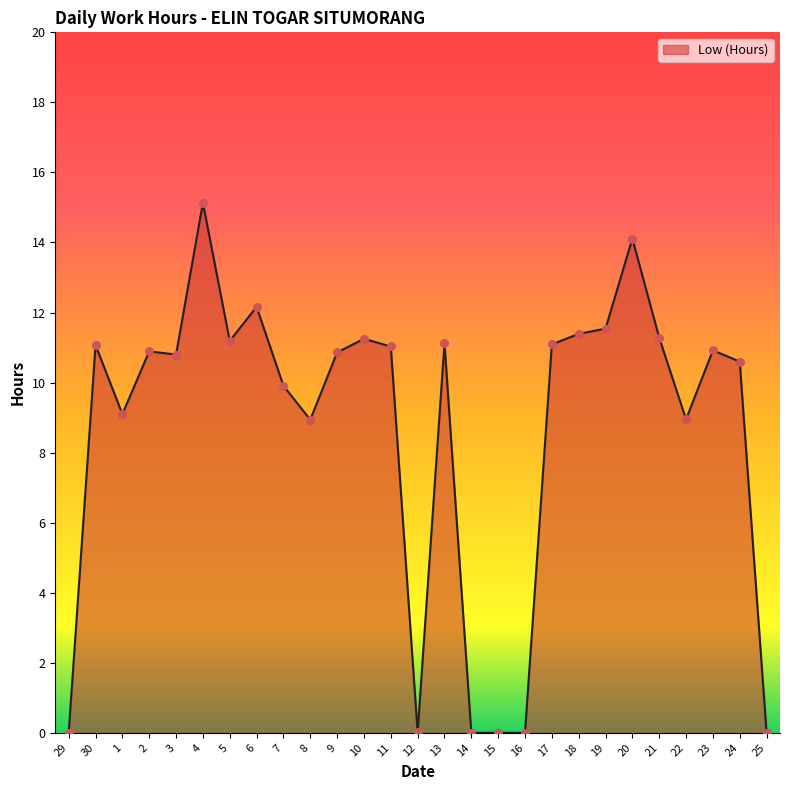

Between 8 and 12, which is larger?

8